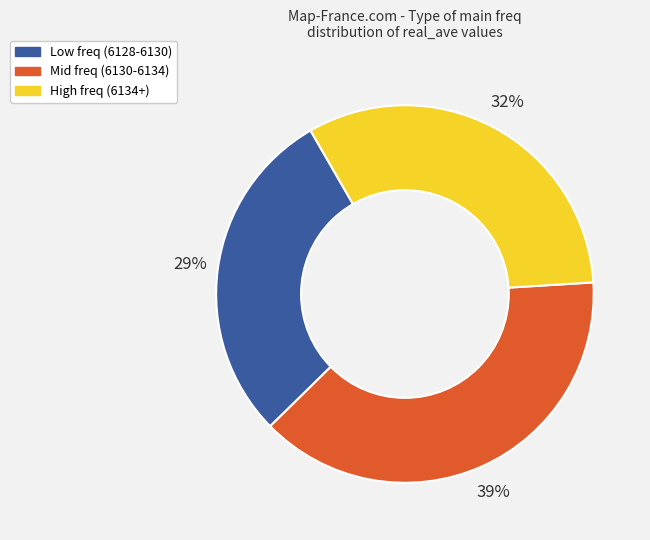

To the nearest percent, what is the difference between the largest and smallest slice percentages?

10%